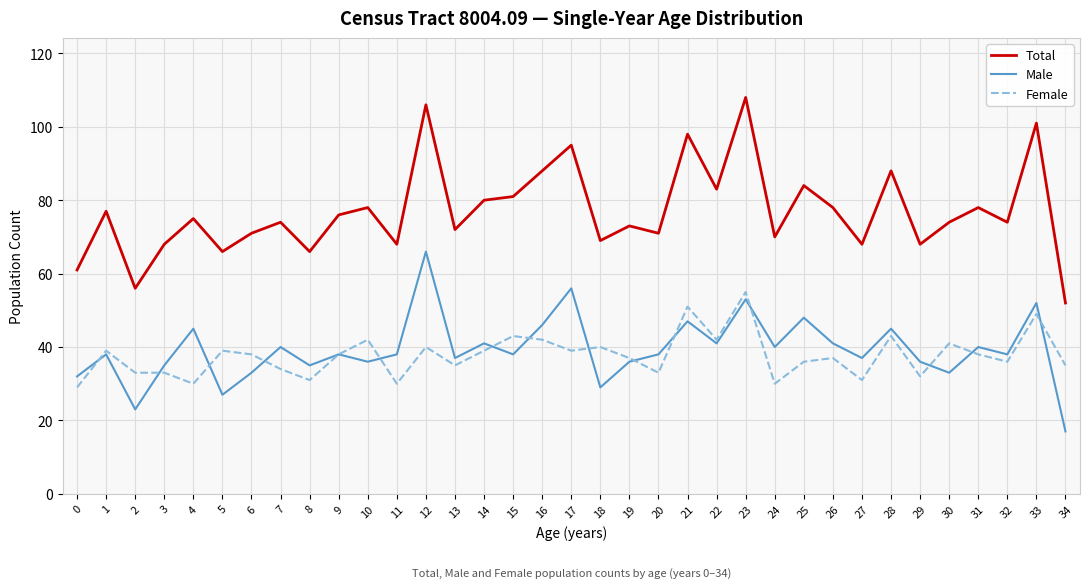

True or false: Total and Male intersect in this chart.

False